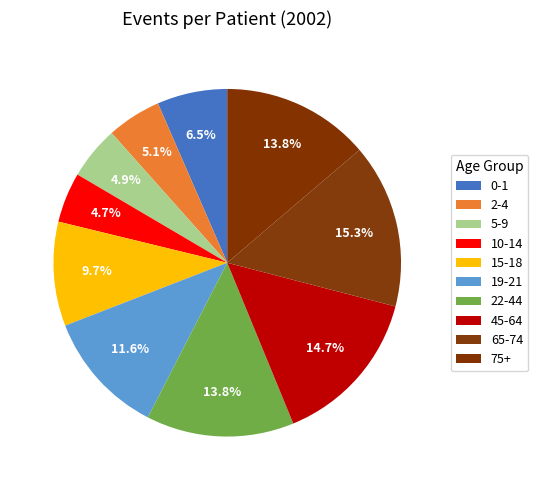

To the nearest percent, what percentage of the pie is 5-9?

5%